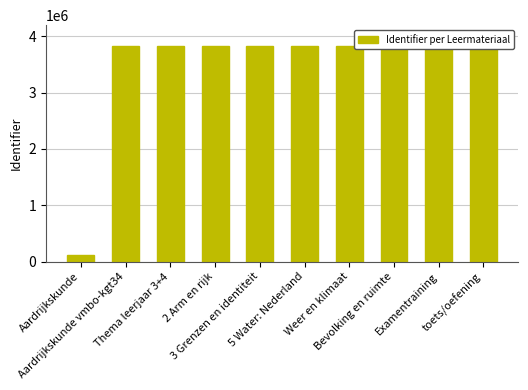

What is the sum of all values?

34638535